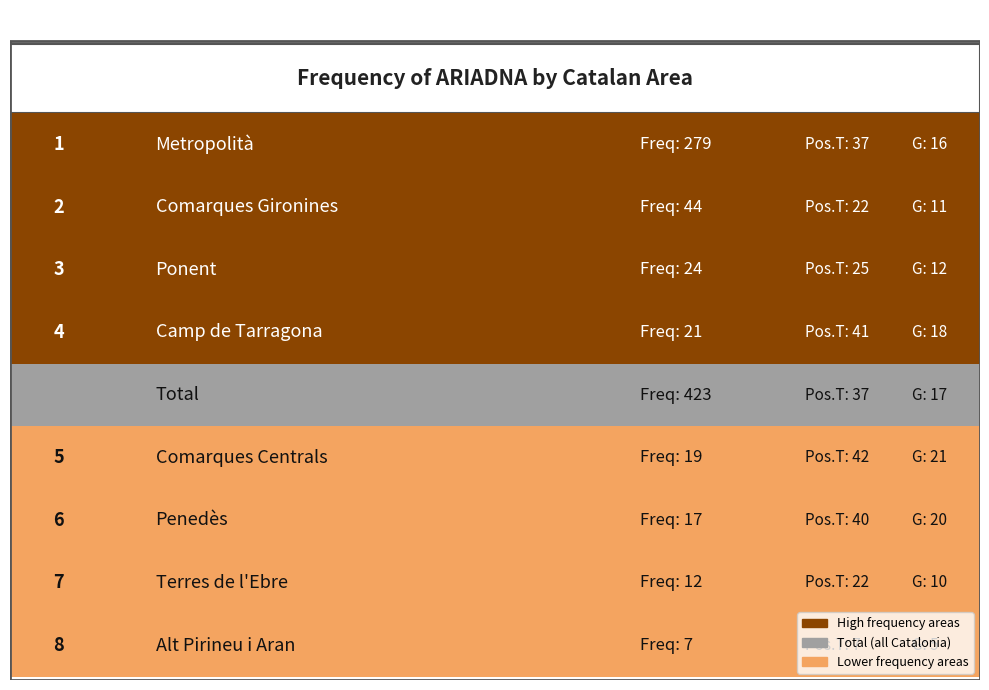

The Frequency series shows 12 at Terres de l'Ebre. True or false?

True